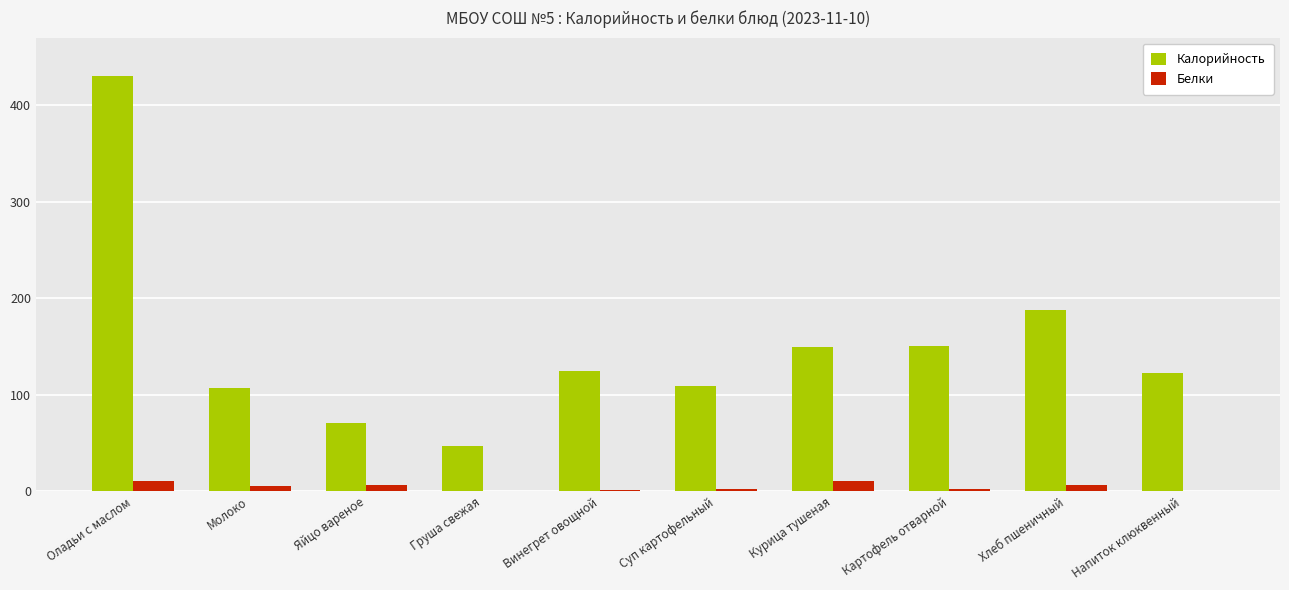

What is the total value across all series at Винегрет овощной?

126.4